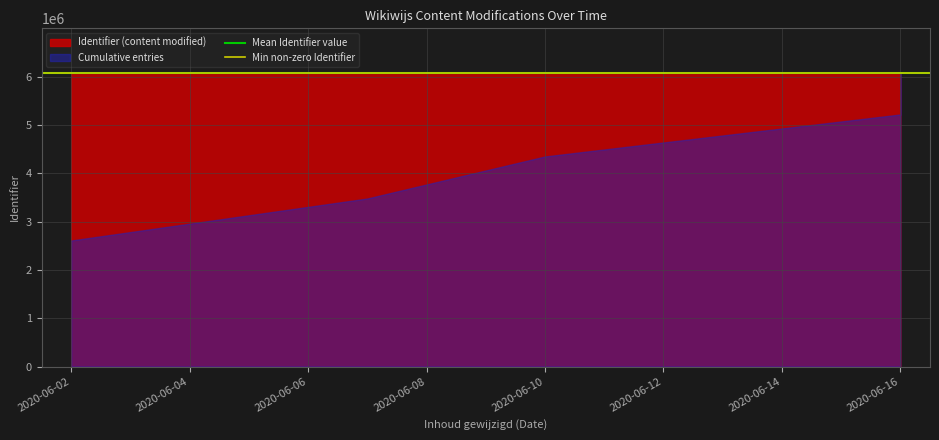

Between 2020-06-04 and 2020-06-02, which is larger?

2020-06-04